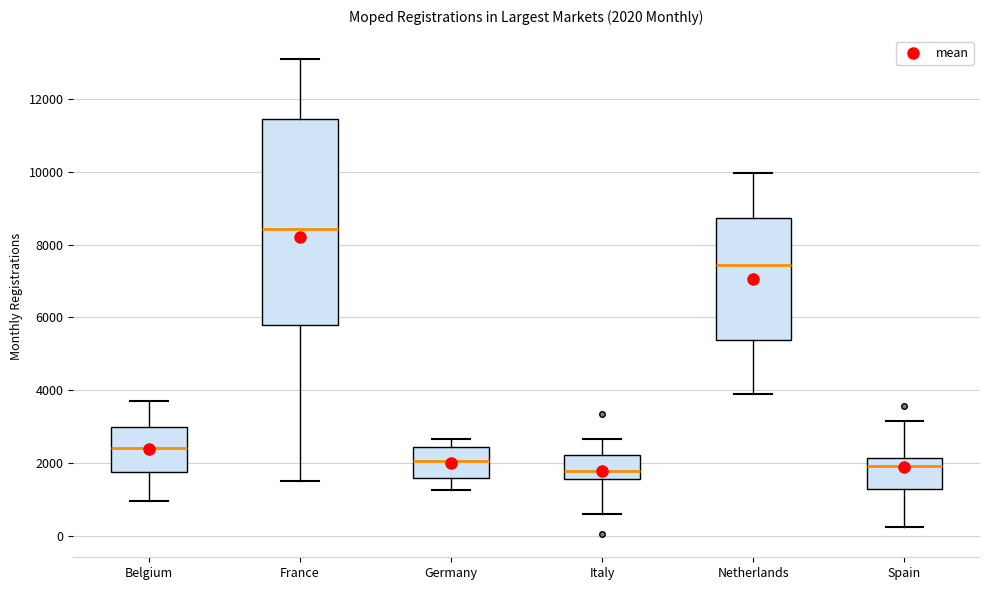

Which box has the highest median line?

France